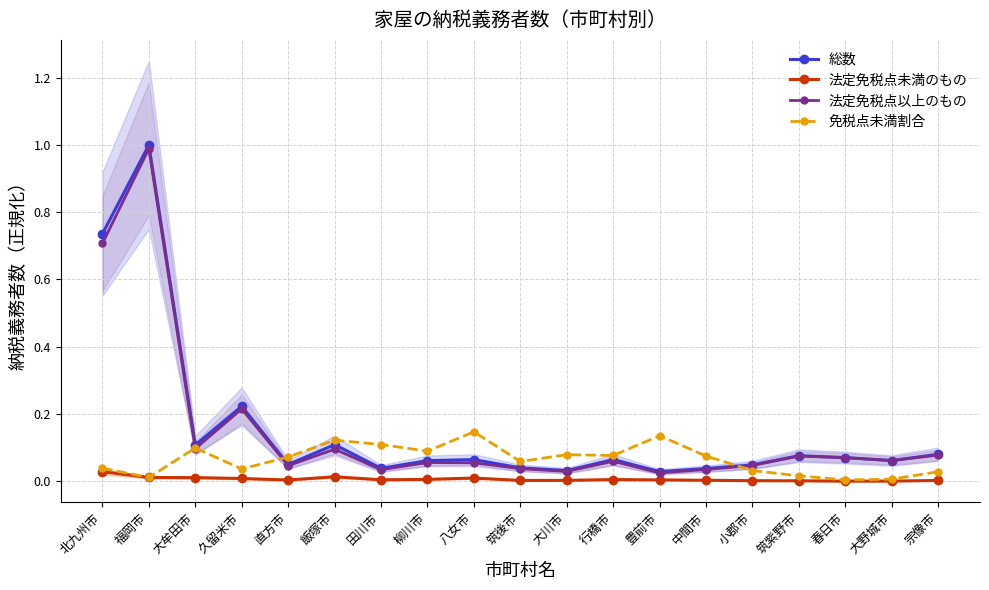

Reading left to right, transcribe all the data shown in this chart.

総数: 北九州市=0.7	福岡市=1.0	大牟田市=0.1	久留米市=0.2	直方市=0.0	飯塚市=0.1	田川市=0.0	柳川市=0.1	八女市=0.1	筑後市=0.0	大川市=0.0	行橋市=0.1	豊前市=0.0	中間市=0.0	小郡市=0.0	筑紫野市=0.1	春日市=0.1	大野城市=0.1	宗像市=0.1
法定免税点未満のもの: 北九州市=0.0	福岡市=0.0	大牟田市=0.0	久留米市=0.0	直方市=0.0	飯塚市=0.0	田川市=0.0	柳川市=0.0	八女市=0.0	筑後市=0.0	大川市=0.0	行橋市=0.0	豊前市=0.0	中間市=0.0	小郡市=0.0	筑紫野市=0.0	春日市=0.0	大野城市=0.0	宗像市=0.0
法定免税点以上のもの: 北九州市=0.7	福岡市=1.0	大牟田市=0.1	久留米市=0.2	直方市=0.0	飯塚市=0.1	田川市=0.0	柳川市=0.1	八女市=0.1	筑後市=0.0	大川市=0.0	行橋市=0.1	豊前市=0.0	中間市=0.0	小郡市=0.0	筑紫野市=0.1	春日市=0.1	大野城市=0.1	宗像市=0.1
免税点未満割合: 北九州市=0.0	福岡市=0.0	大牟田市=0.1	久留米市=0.0	直方市=0.1	飯塚市=0.1	田川市=0.1	柳川市=0.1	八女市=0.1	筑後市=0.1	大川市=0.1	行橋市=0.1	豊前市=0.1	中間市=0.1	小郡市=0.0	筑紫野市=0.0	春日市=0.0	大野城市=0.0	宗像市=0.0